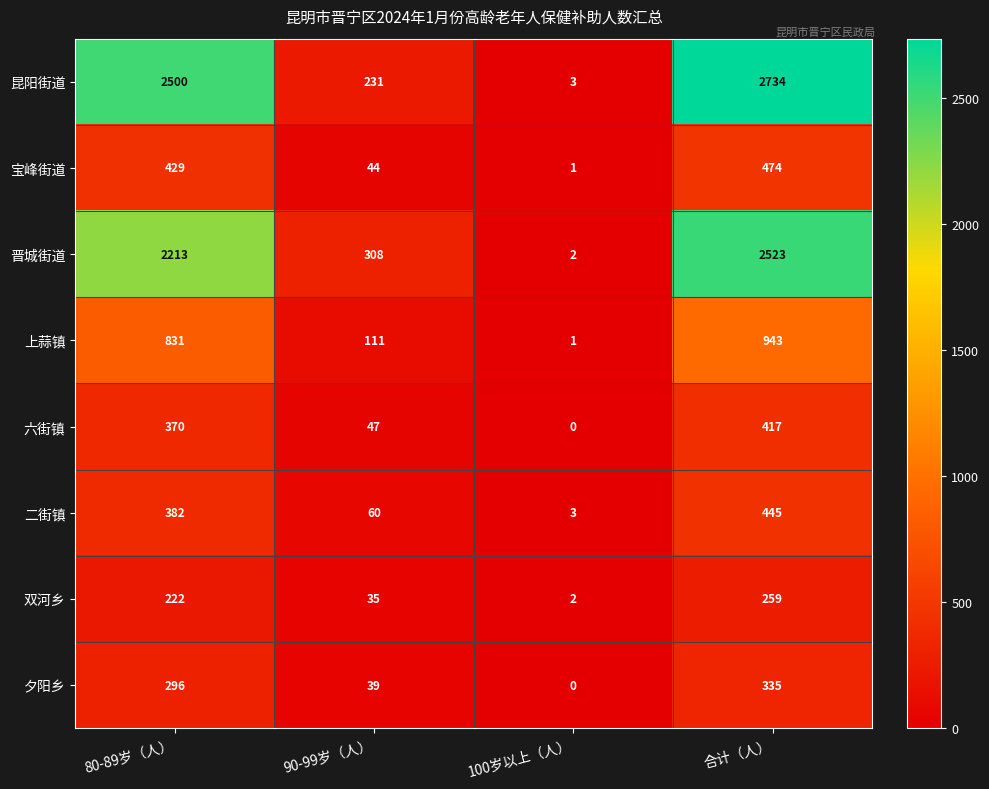

Count the number of categories in the chart.

4